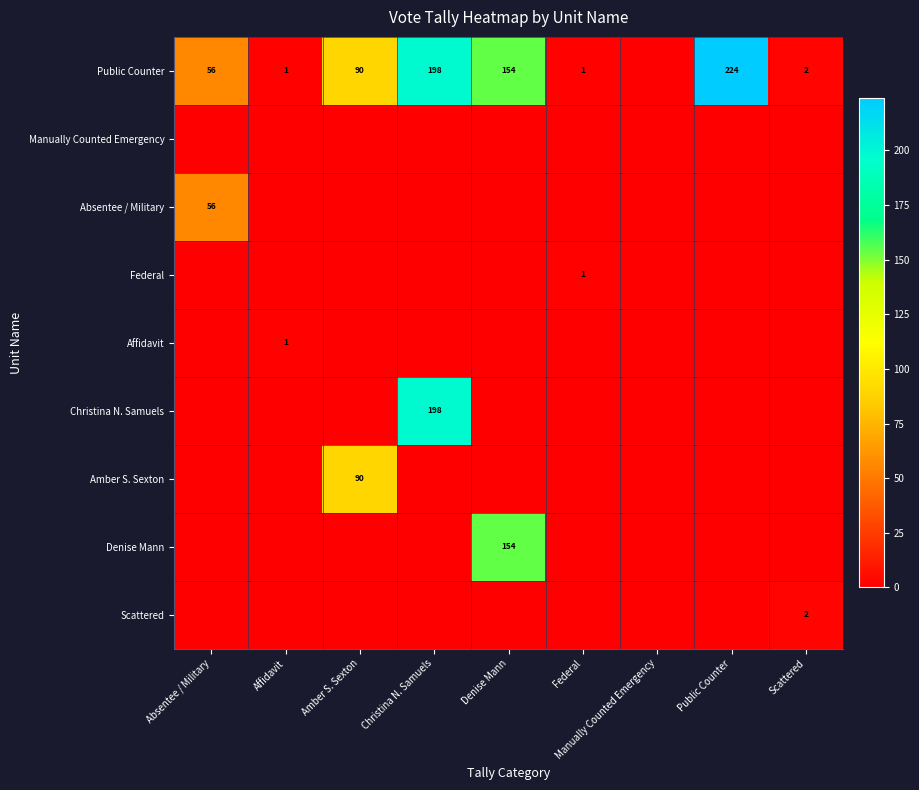

At which category is the sum across all series the highest?

Christina N. Samuels